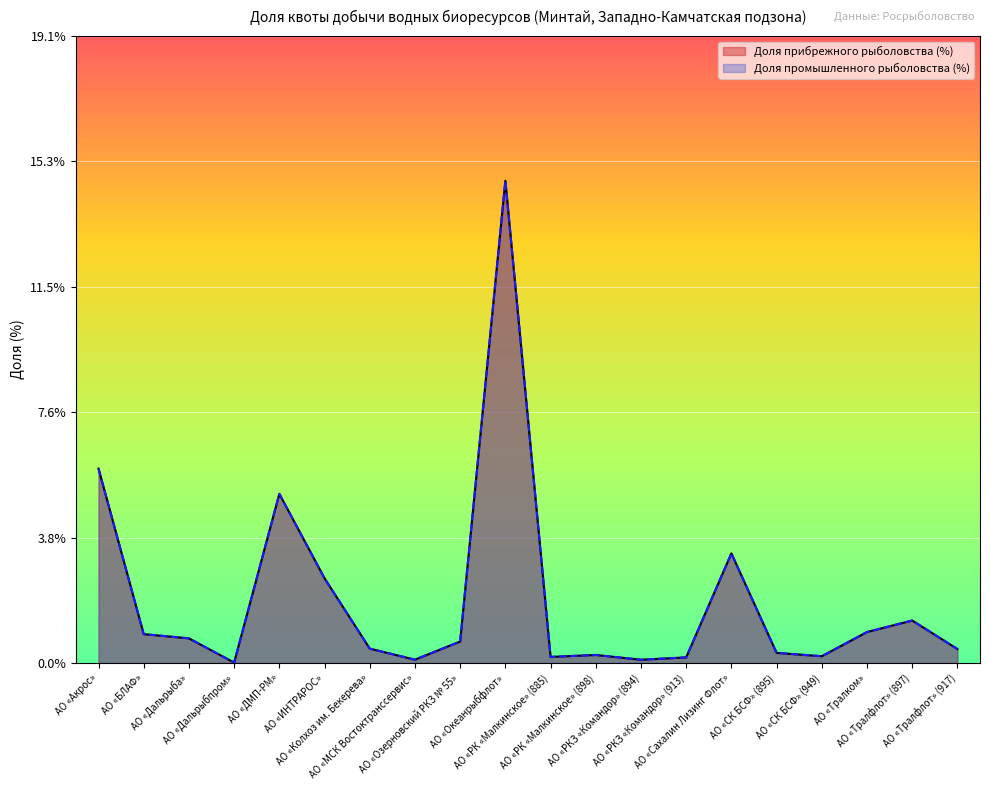

Which series has the largest total across all categories?

Доля прибрежного рыболовства (%)